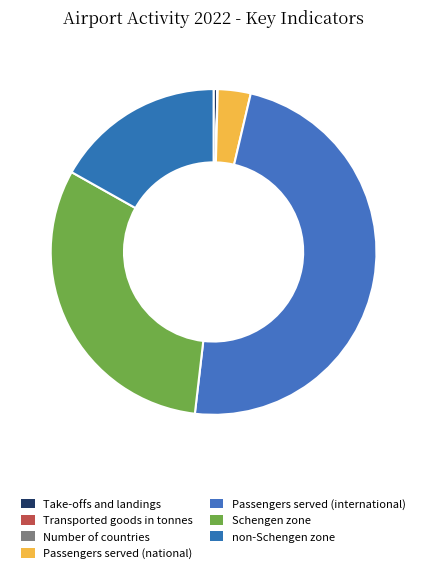

What is the total percentage of Schengen zone and Number of countries?

31.3%